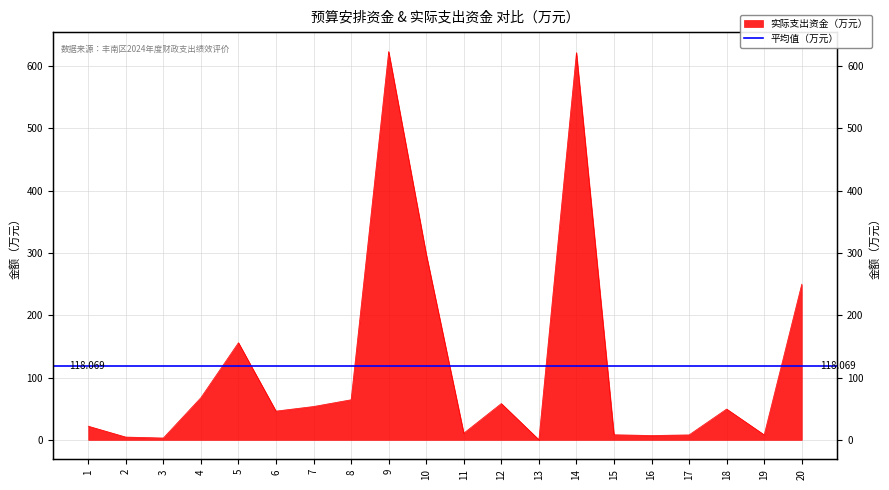

What is the value of the 5th point from the left?

156.0